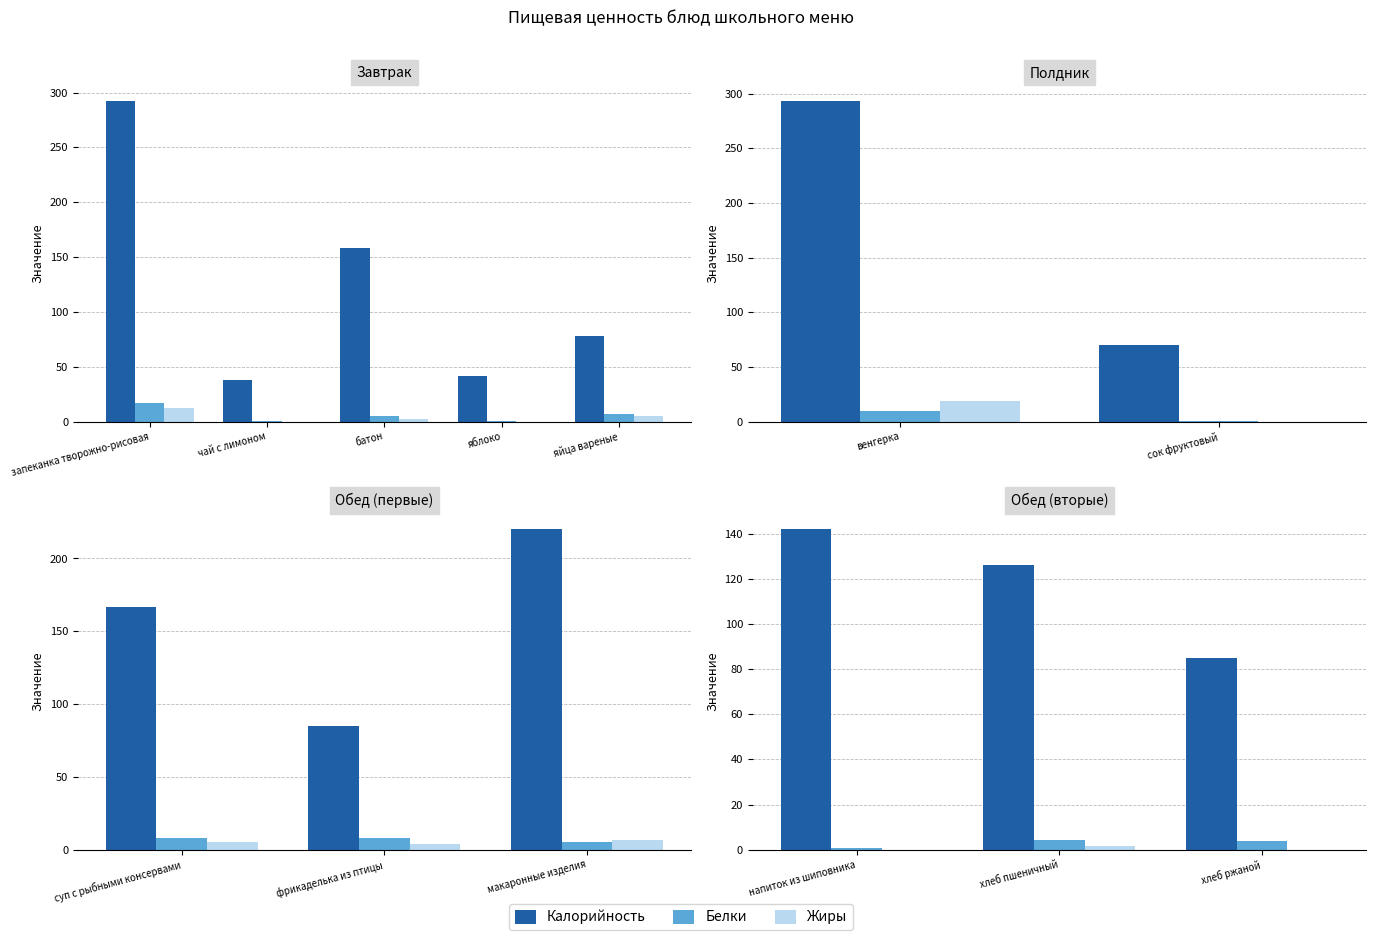

The Жиры series shows 1.1 at хлеб пшеничный. True or false?

False